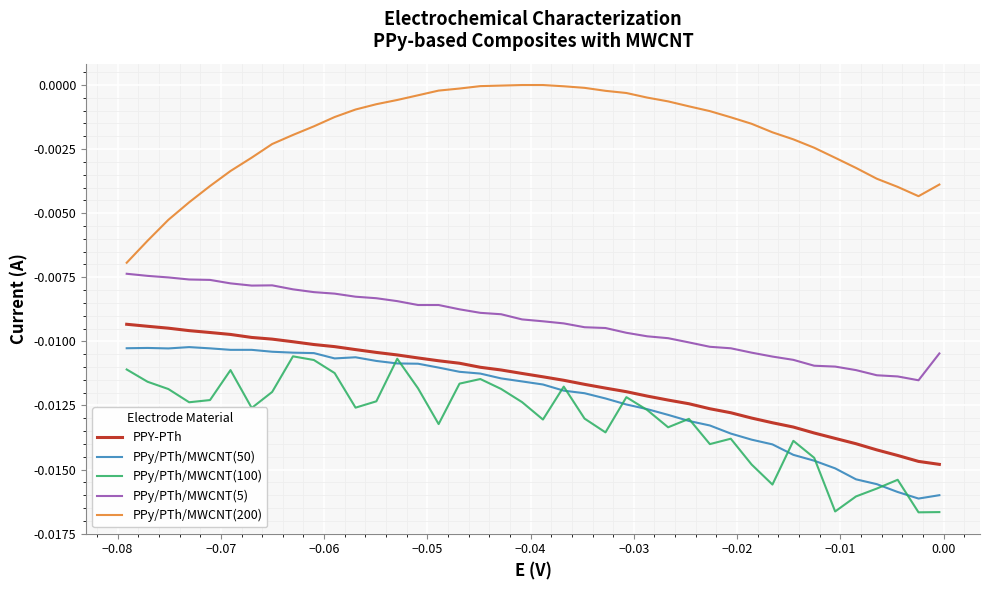

The PPy/PTh/MWCNT(200) series shows -0.0 at 13. True or false?

False